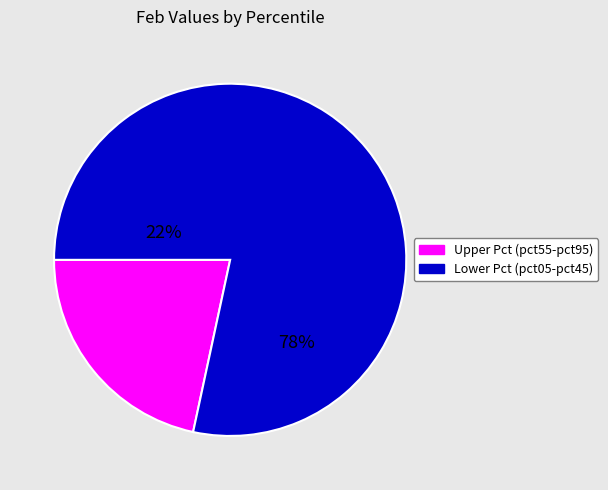

Is there any slice that represents more than half of the pie?

Yes